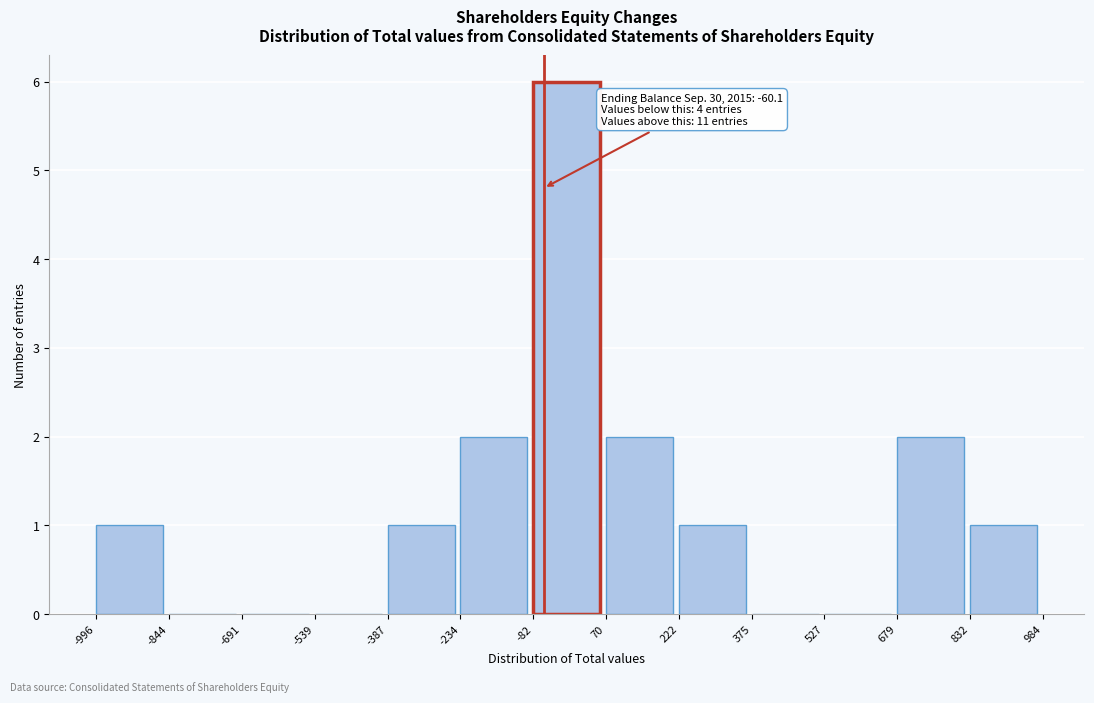

Over which range of the x-axis is the bar tallest?

-82 to 70